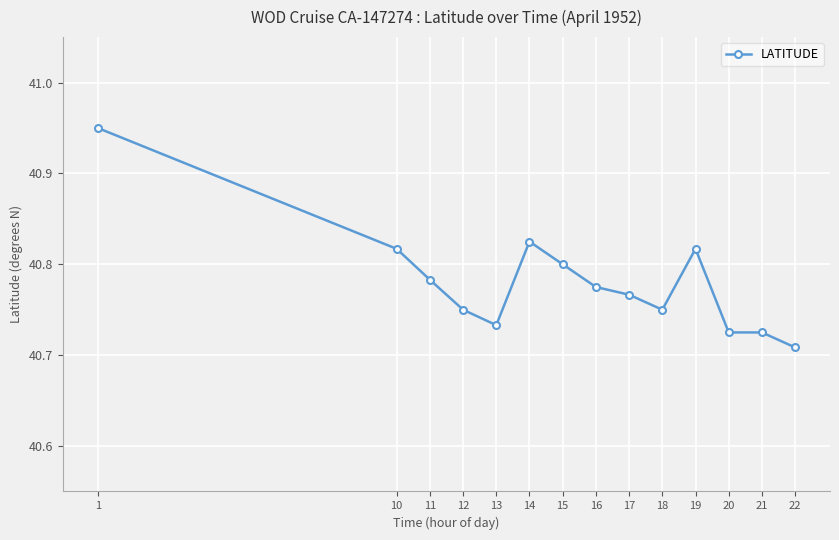

At which label is the value closest to 40?

22